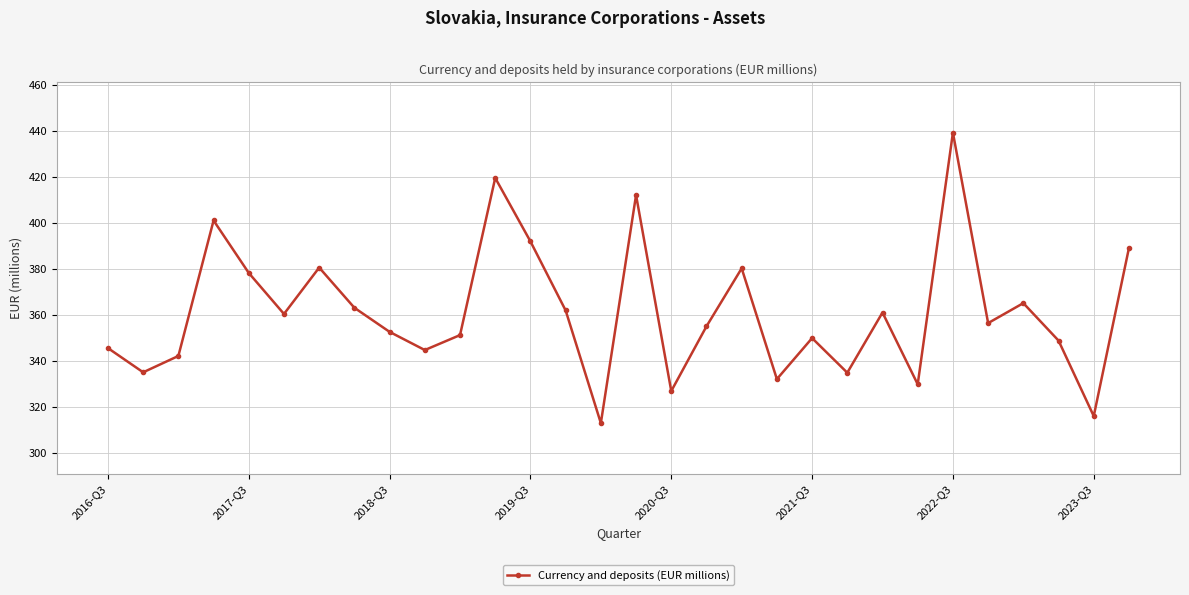

What is the greatest value displayed?

439.2